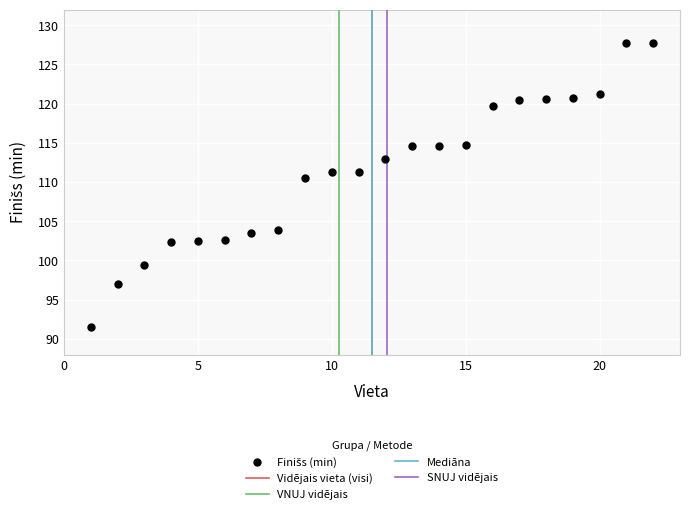

What is the range of X values (max minus min)?

21.0